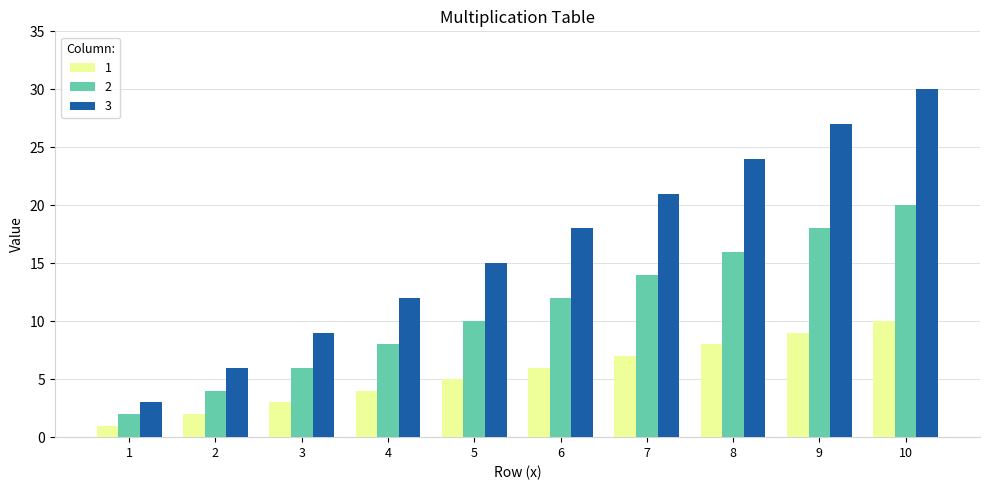

At which category is the sum across all series the highest?

10